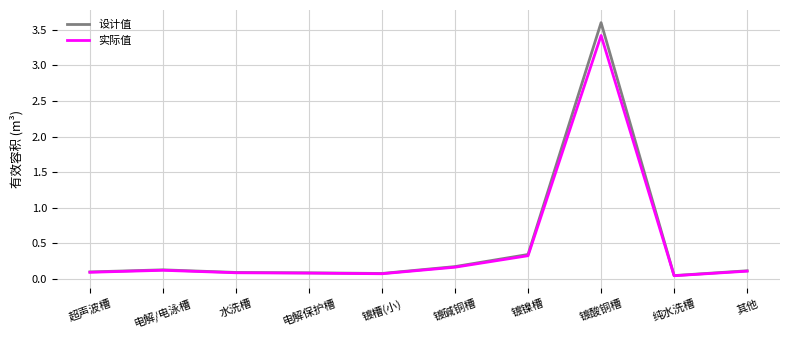

Which series has the widest spread of values?

设计值